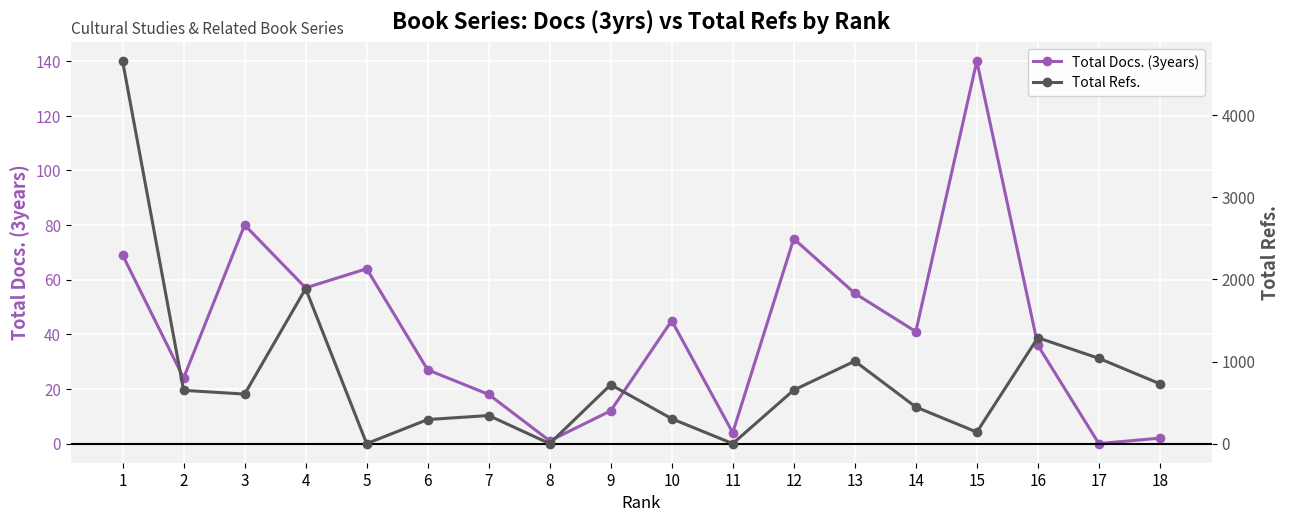

What is the total value across all series at 16?

1326